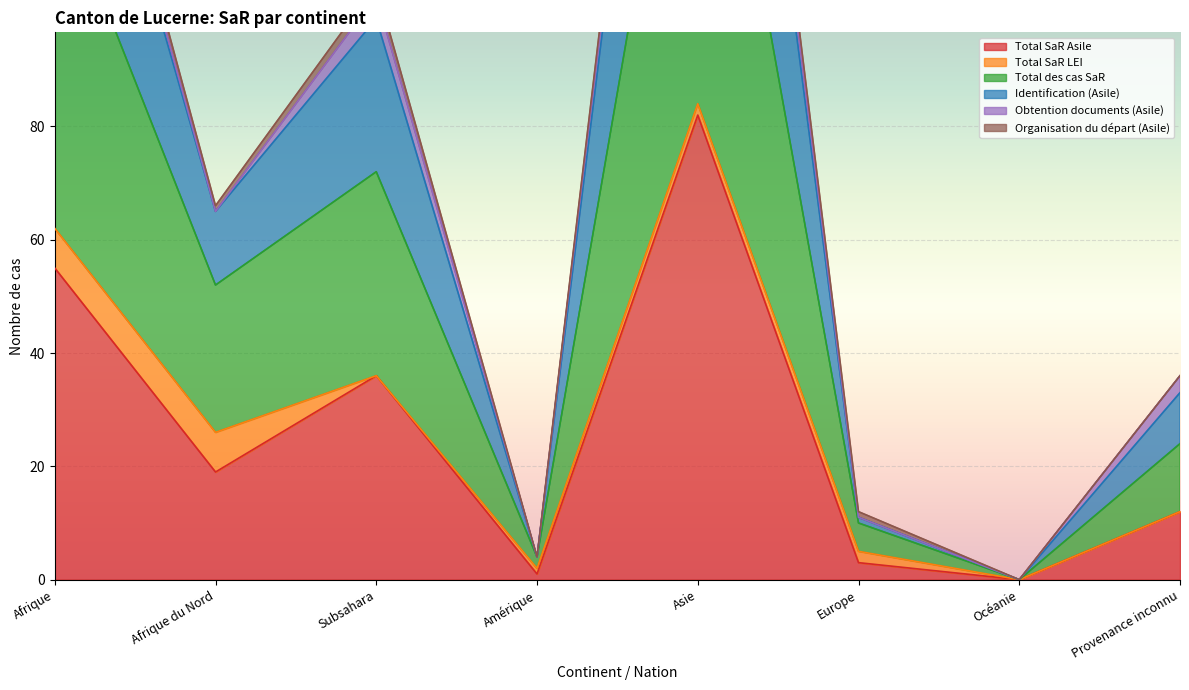

What is the highest value of the Total SaR Asile series?

82